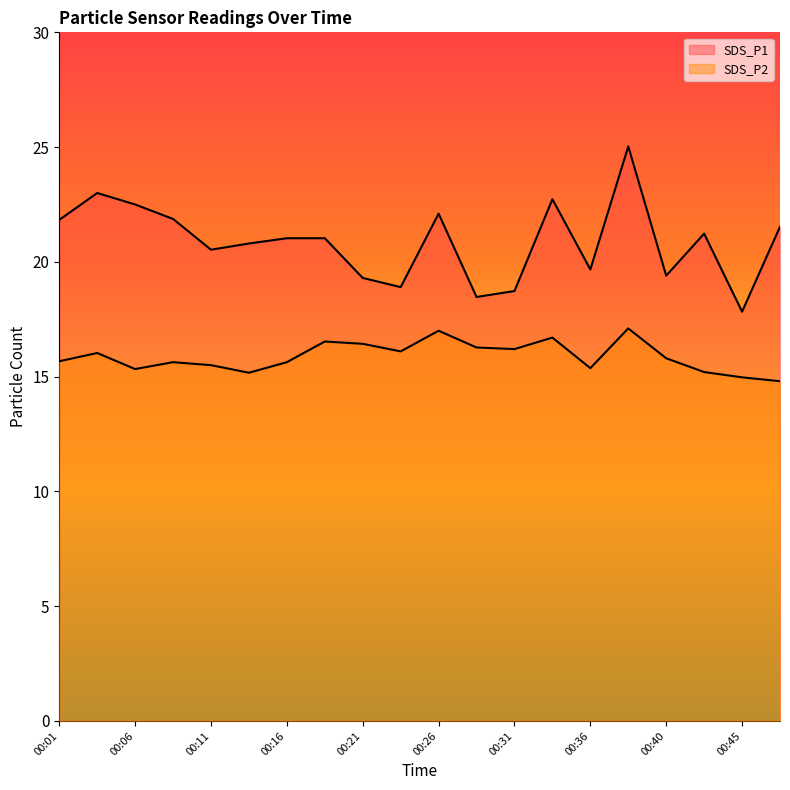

Which category has the lowest value in the SDS_P1 series?

00:45